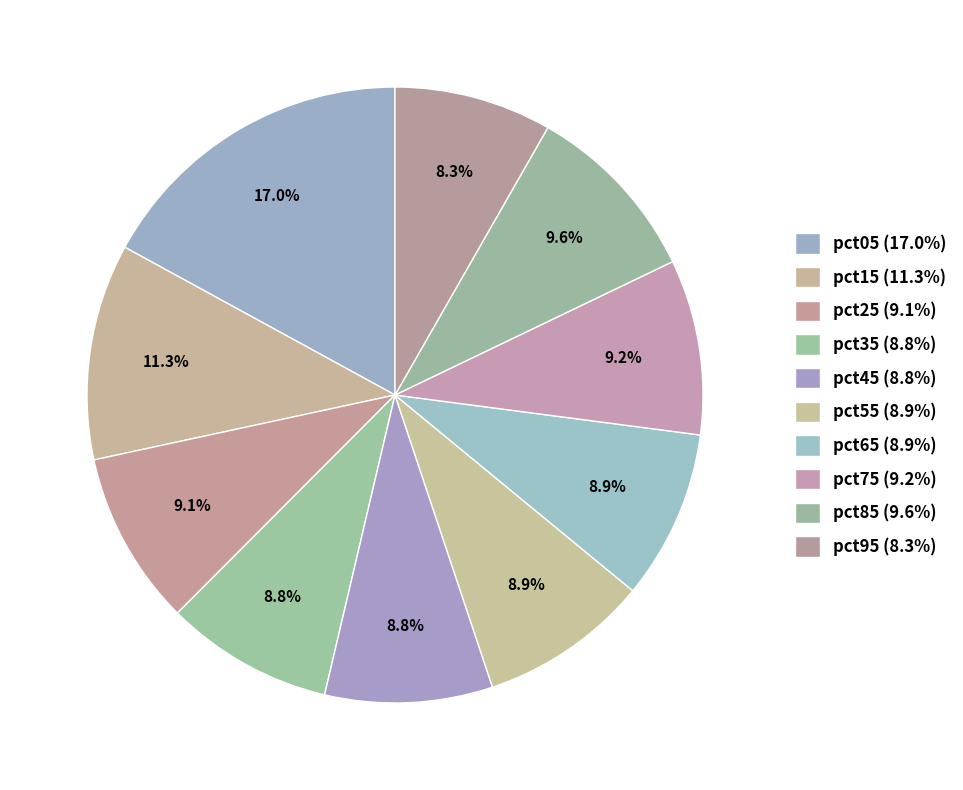

Is there a majority slice in this chart?

No